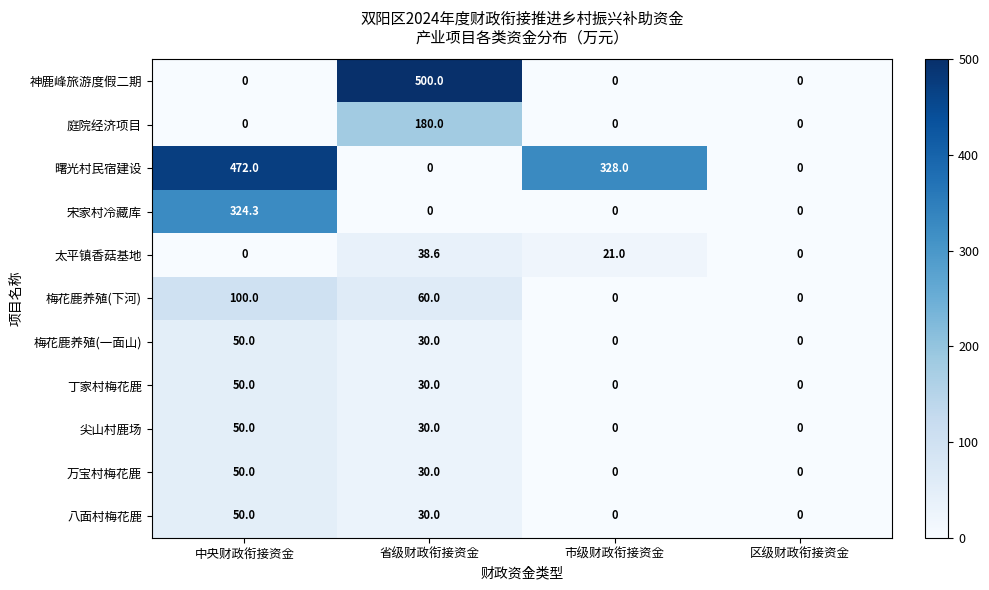

What is the difference between the highest and lowest values at 中央财政衔接资金?

472.0